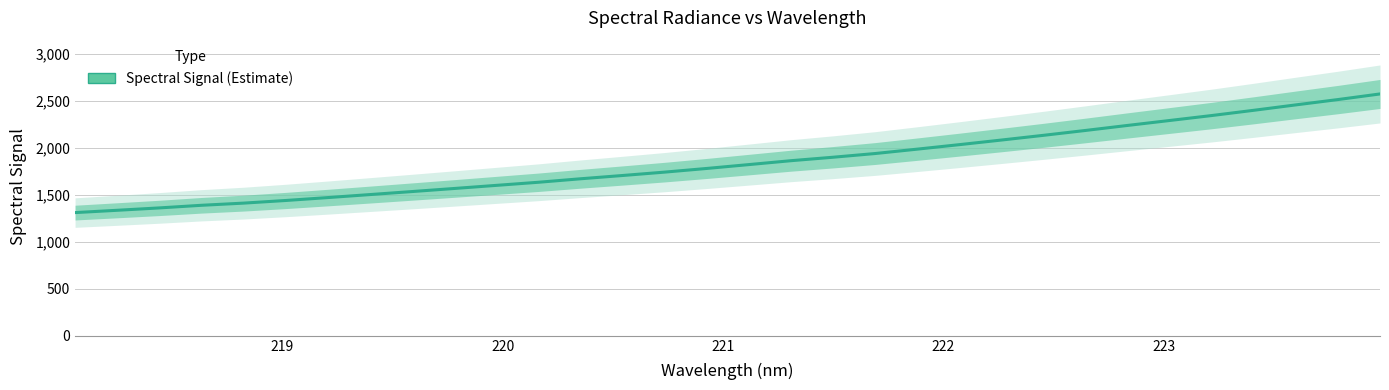

How many distinct data groups are displayed?

1